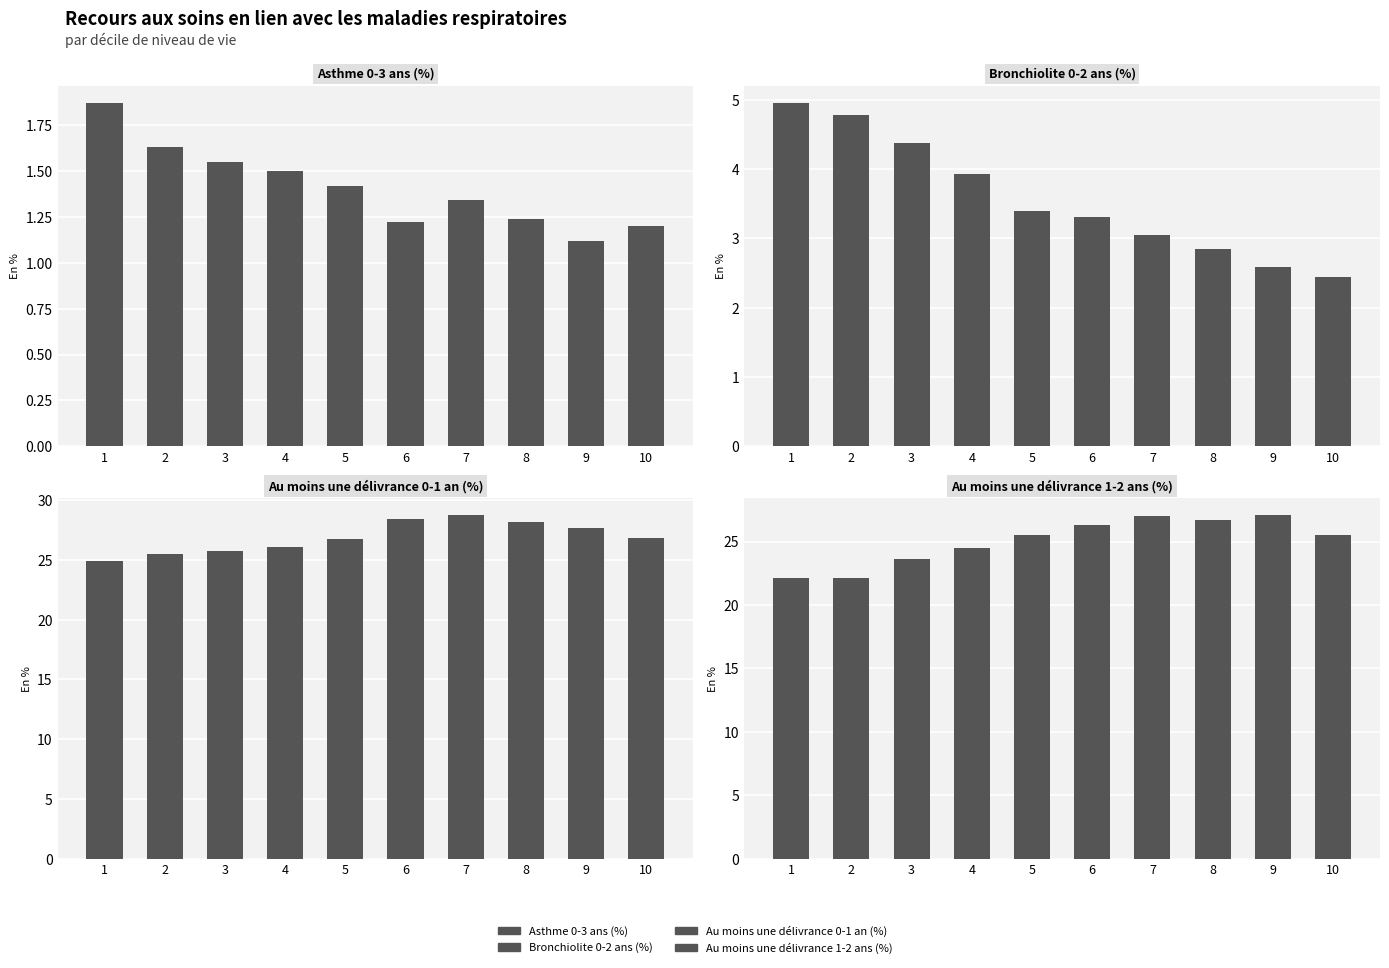

What is the value of the Asthme 0-3 ans (%) bar at the 9th from the left?

1.1